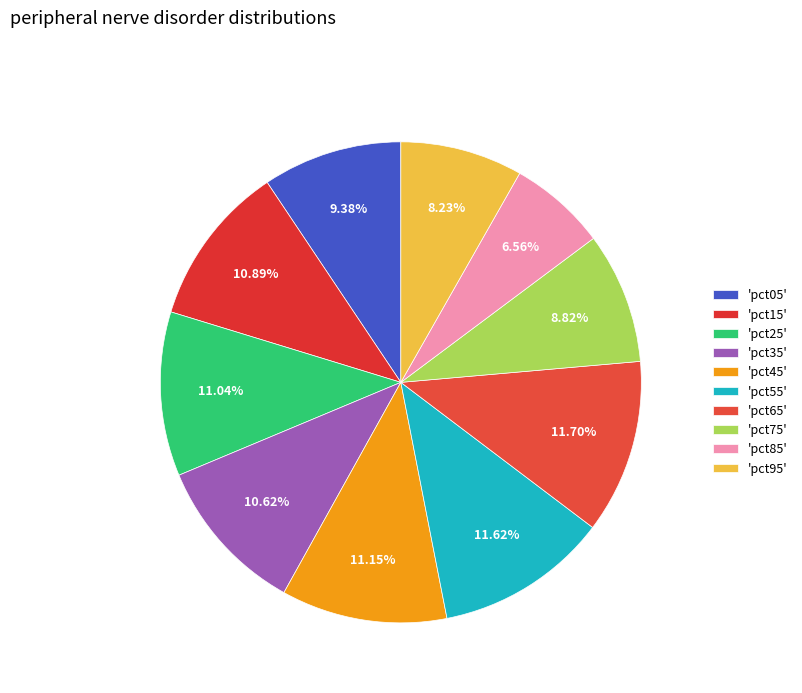

Count the number of slices in the pie.

10